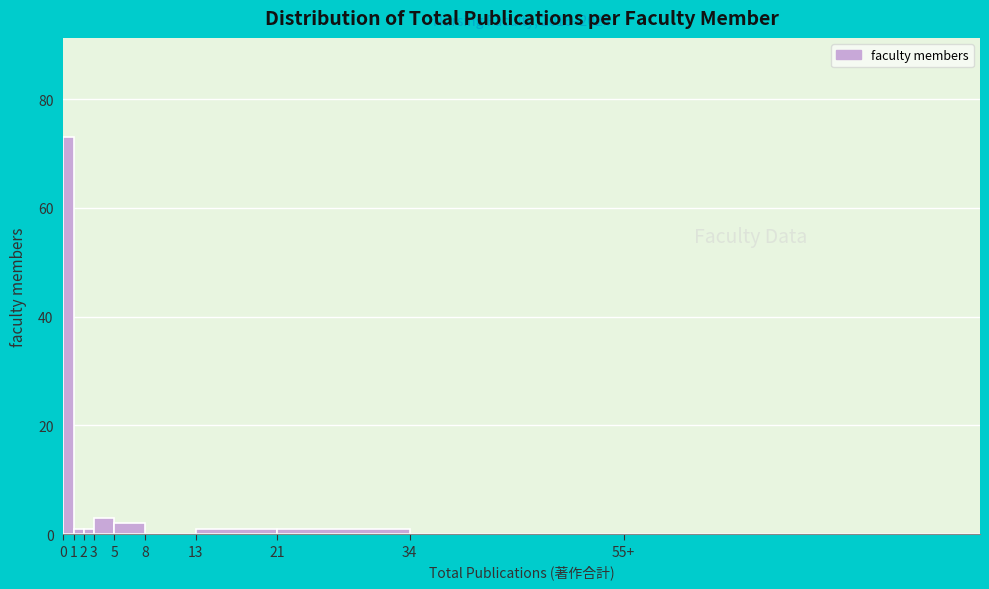

Reading left to right, list all the values displayed in this chart.

0=73	1=1	2=1	3=3	5=2	8=0	13=1	21=1	34=0	55+=0